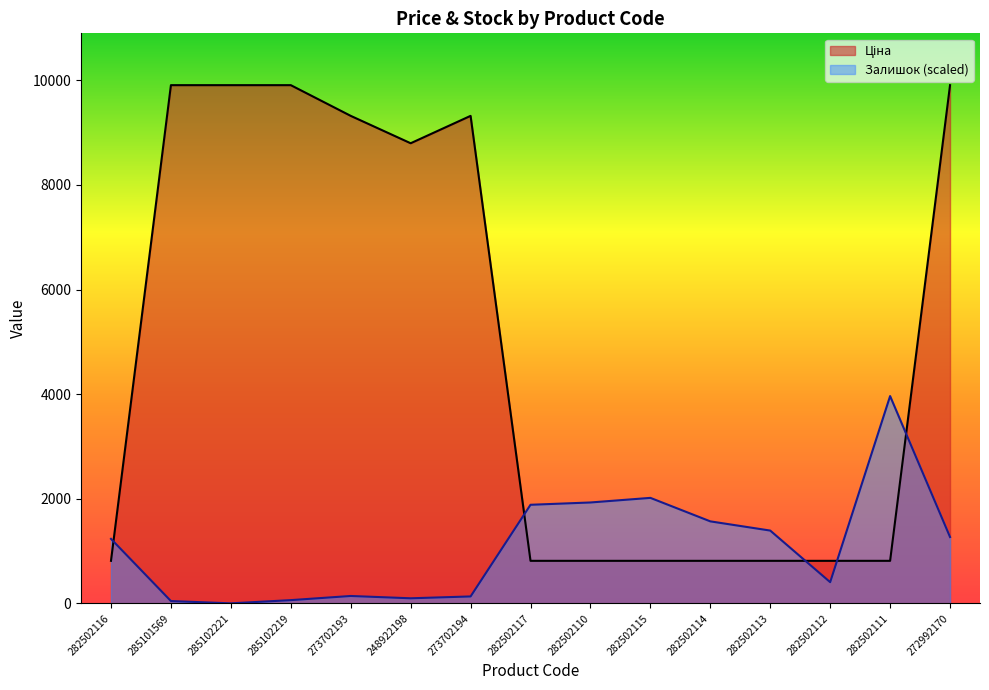

Reading left to right, what are all the values shown in this chart?

Ціна: 282502116=813.0	285101569=9908.5	285102221=9908.5	285102219=9908.5	273702193=9321.4	248922198=8797.6	273702194=9321.4	282502117=813.0	282502110=813.0	282502115=813.0	282502114=813.0	282502113=813.0	282502112=813.0	282502111=813.0	272992170=9908.5
Залишок: 282502116=1233.1	285101569=44.0	285102221=0.0	285102219=61.7	273702193=140.9	248922198=96.9	273702194=132.1	282502117=1884.8	282502110=1928.9	282502115=2016.9	282502114=1567.7	282502113=1391.6	282502112=405.1	282502111=3963.4	272992170=1268.3